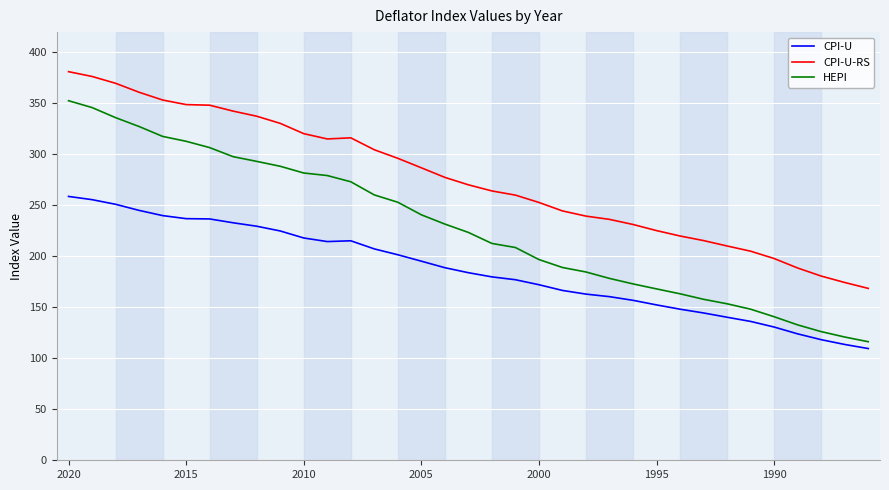

True or false: CPI-U-RS and CPI-U cross at least once.

False